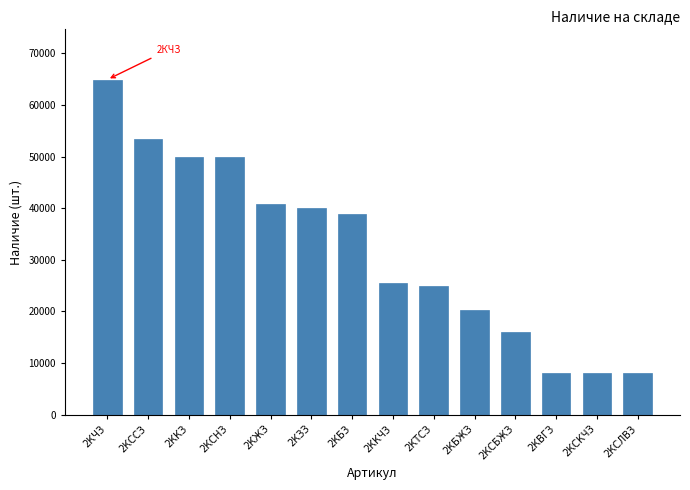

What is the label of the 13th bar from the right?

2КССЗ